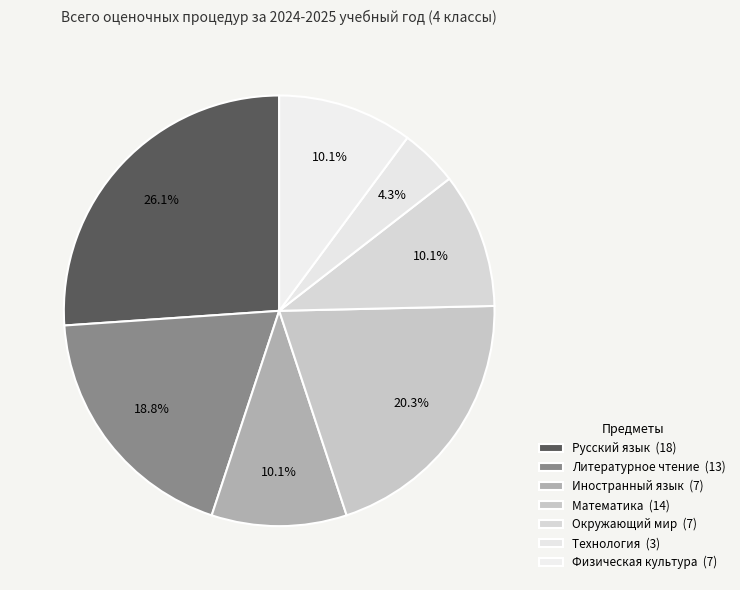

How many segments does this pie chart have?

7